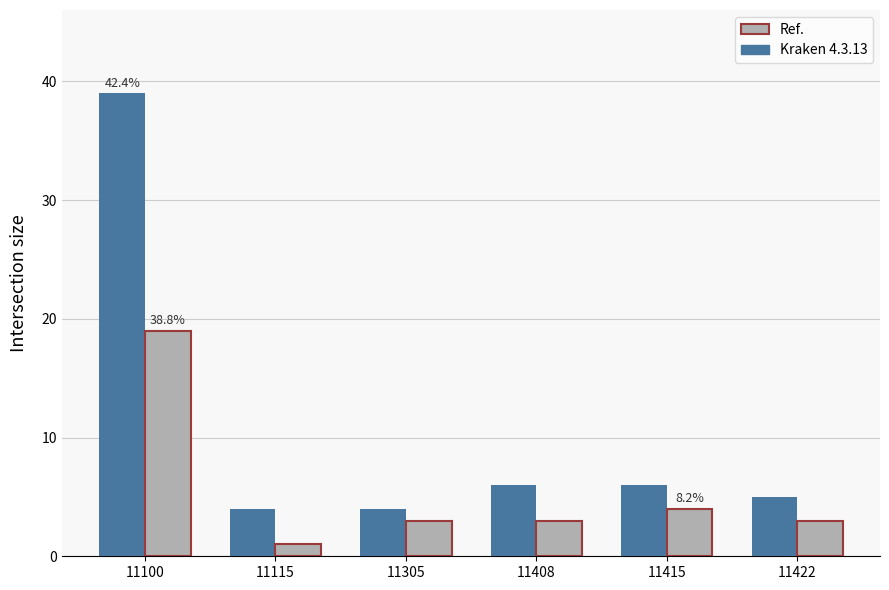

What is the greatest value displayed?

39